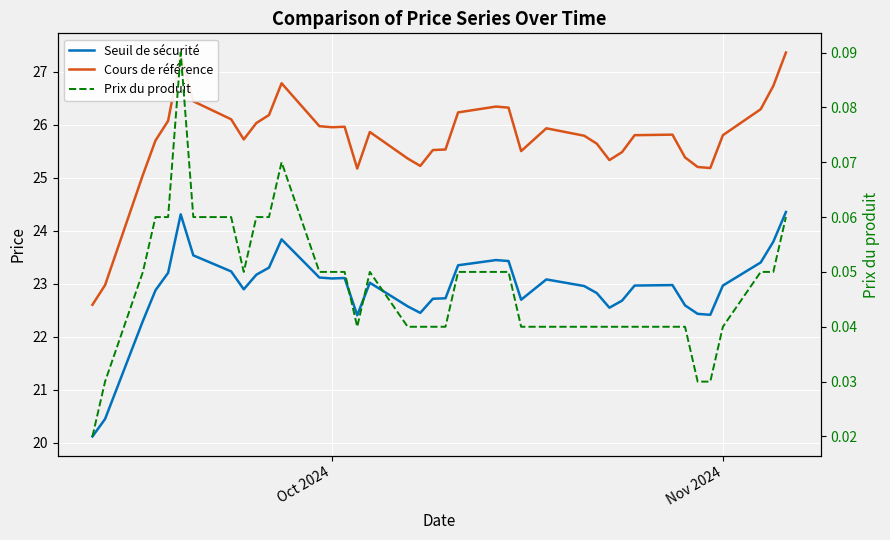

True or false: Prix du produit has a value of 0.1 at 24.

False